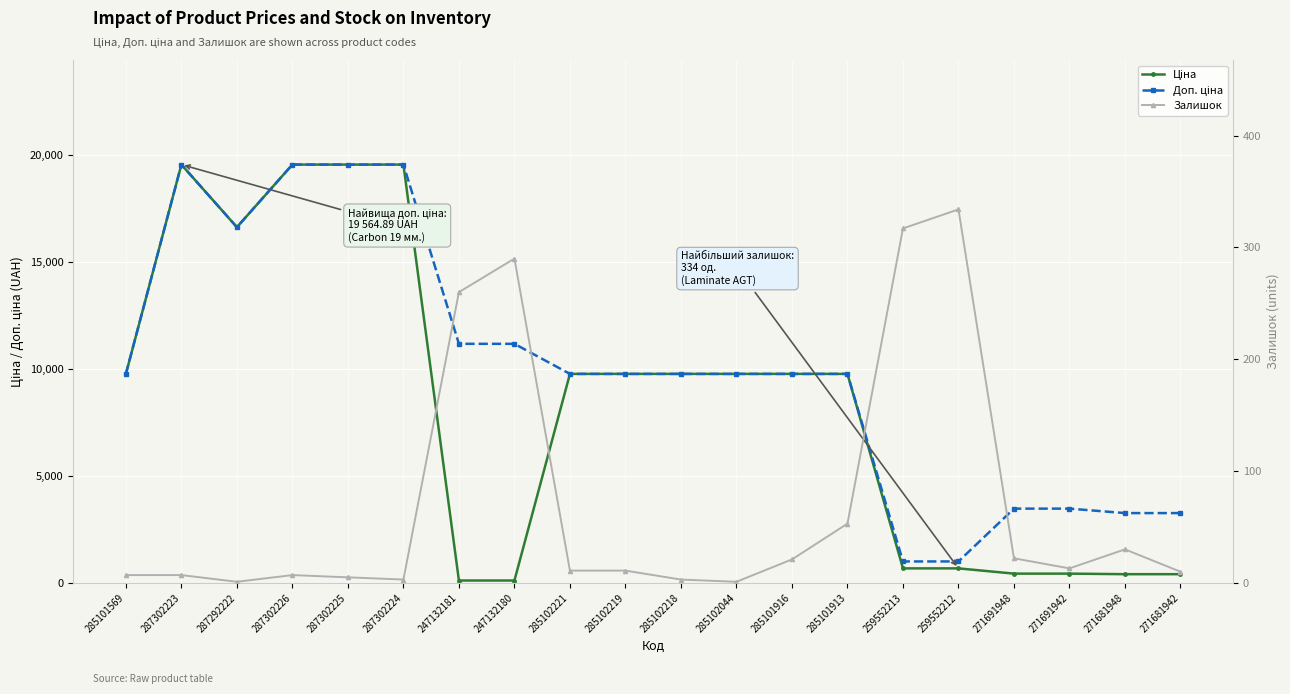

At how many categories does at least one series exceed 8013?

14